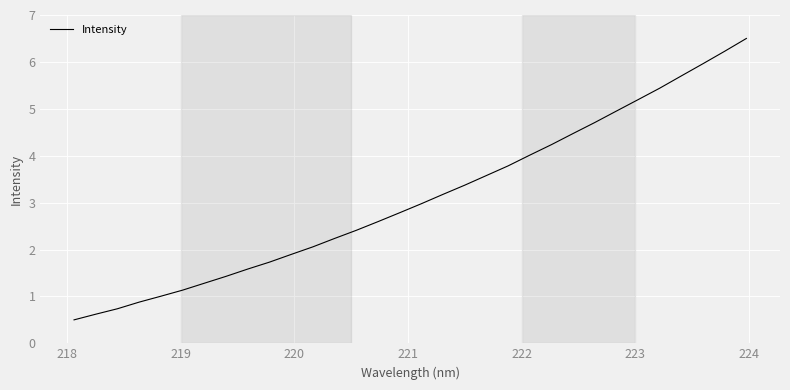

What is the difference between the maximum and minimum values?

6.0